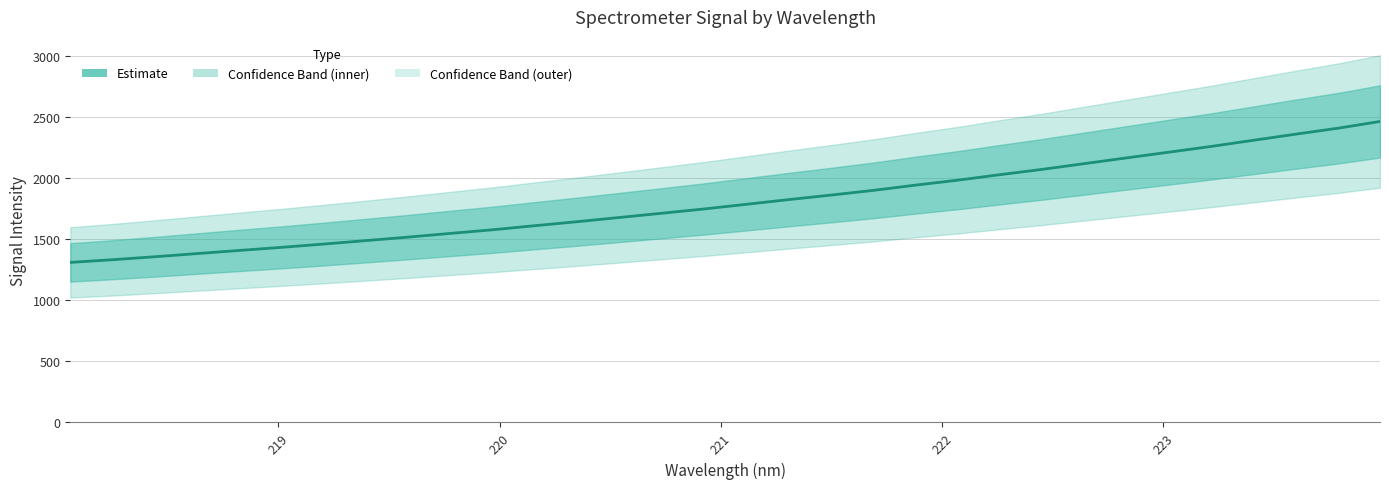

What is the difference between the maximum and second lowest values?

1133.0